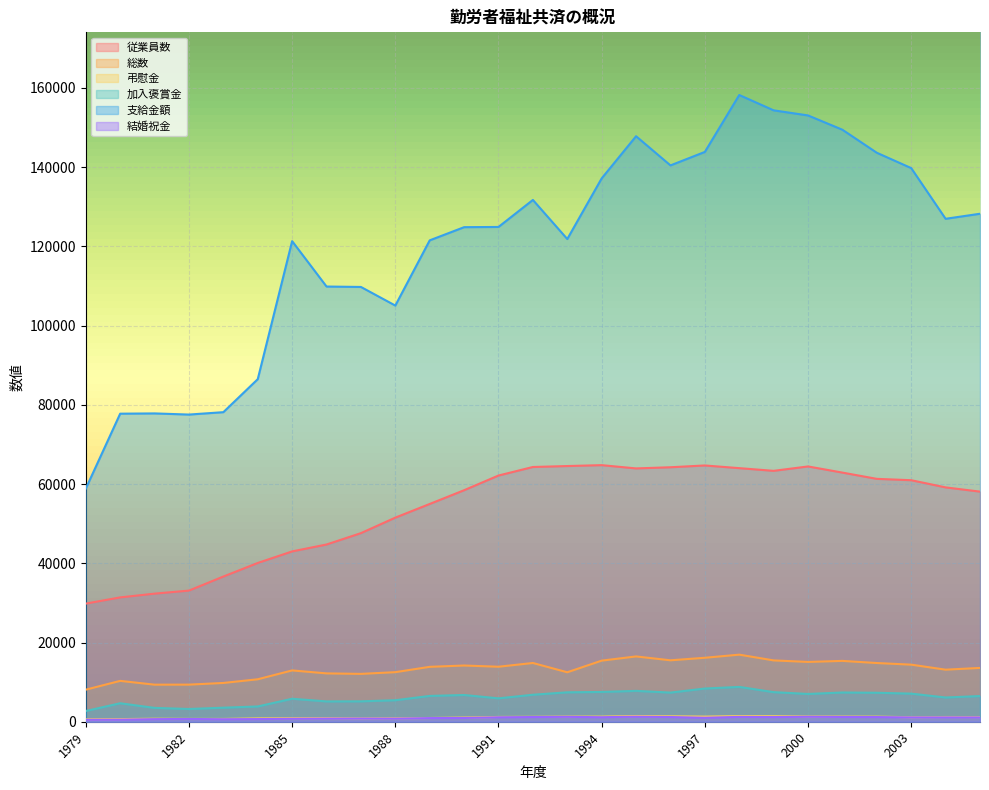

Is the value of 結婚祝金 at 1990 greater than the value of 従業員数 at 1999?

No